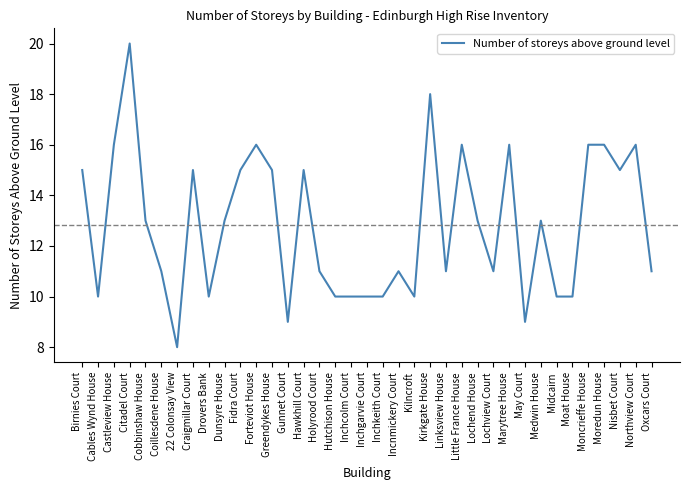

Which category has the lowest value across all series?

22 Colonsay View